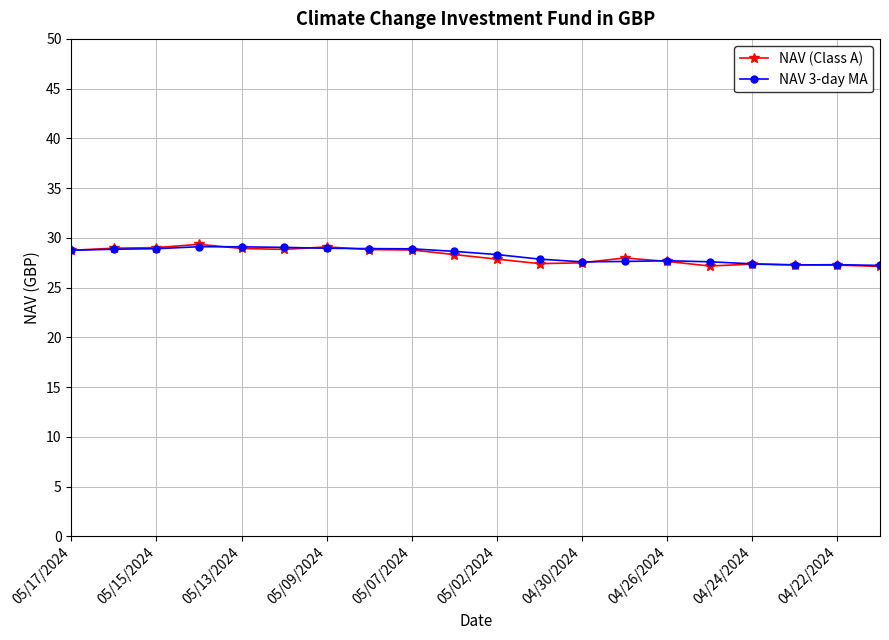

What is the maximum value for NAV 3-day MA?

29.1